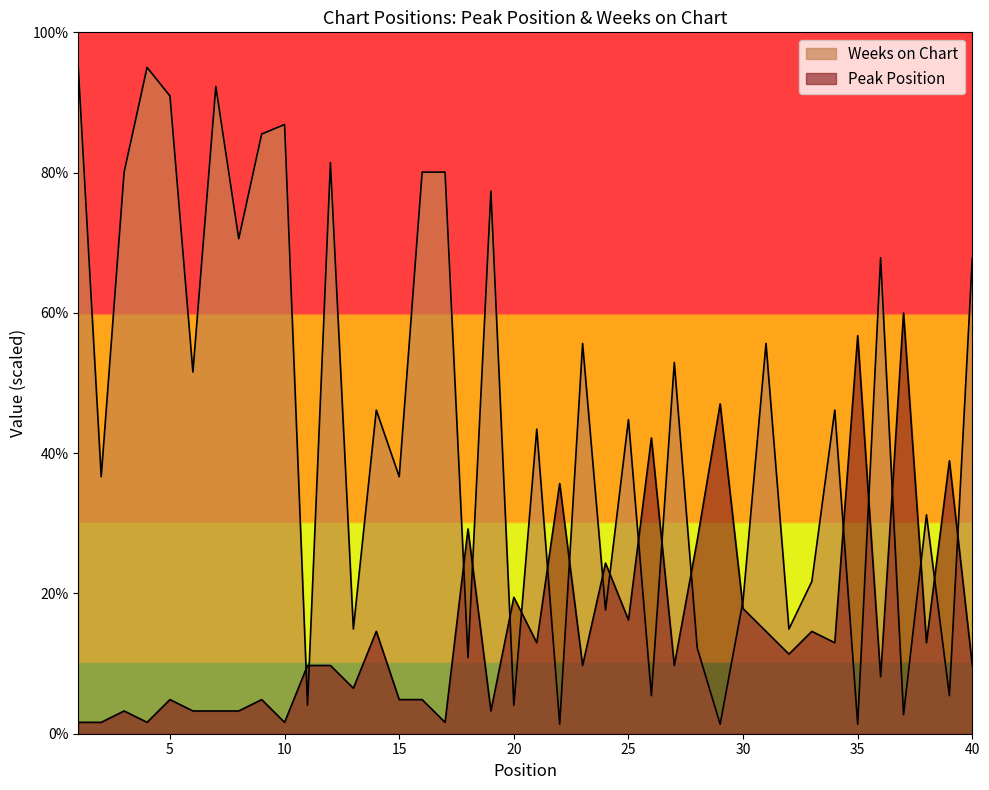

The value of Peak Position at 21 is 13.0. True or false?

True